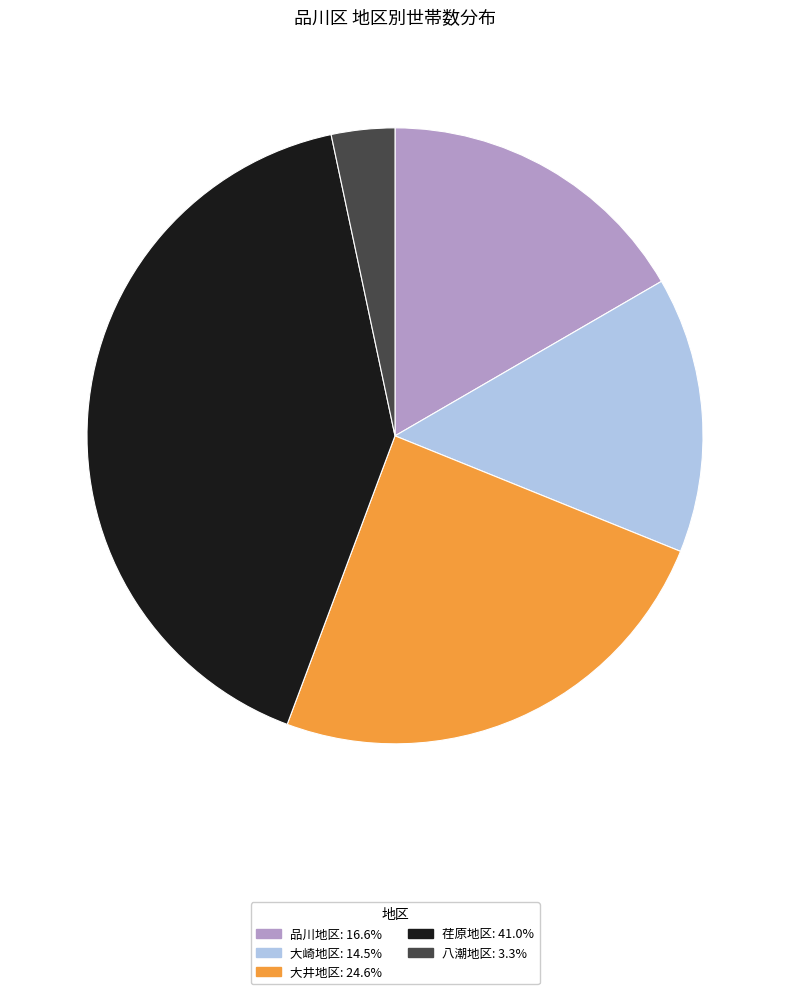

Does 大崎地区 represent more than half of the total?

No